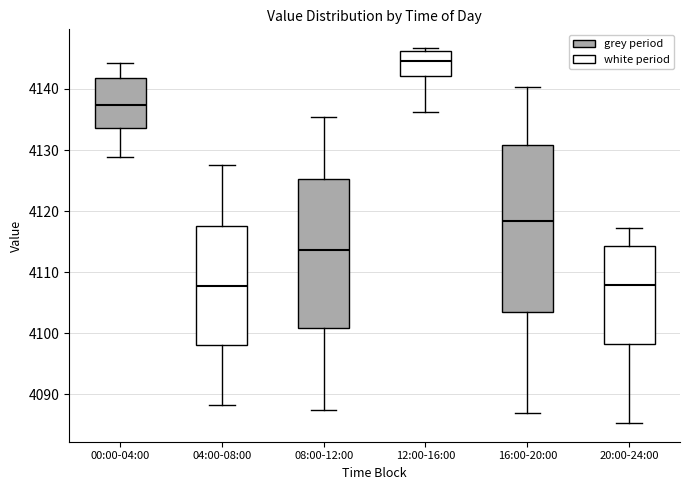

Where is the upper edge of the box for 16:00-20:00 on the y-axis? The values are not printed on the chart, so give them approximately, as read against the axis.

4131